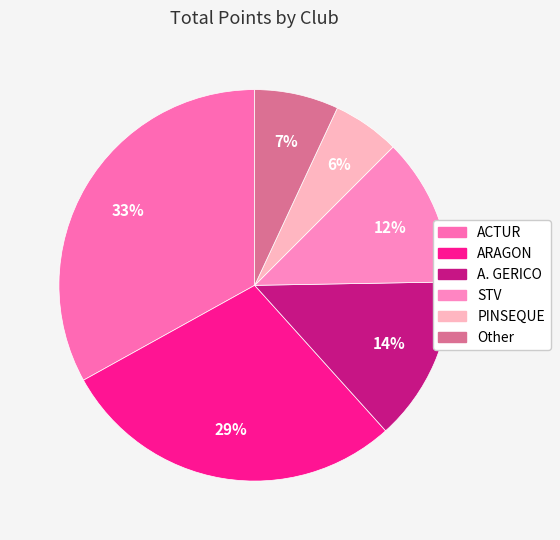

Does STV account for over 50% of the chart?

No